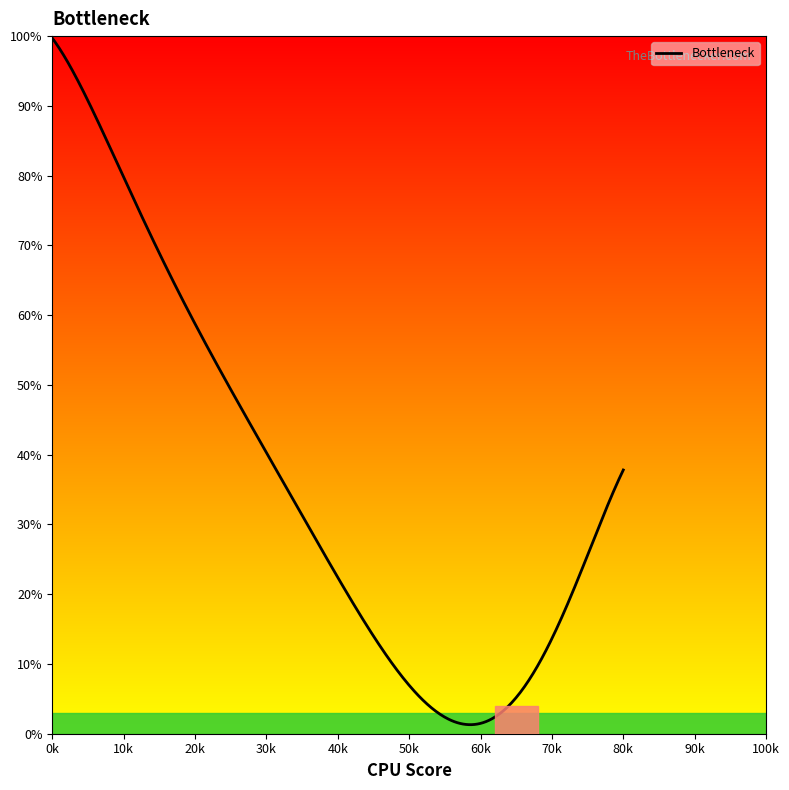

What is the greatest value displayed?

99.7